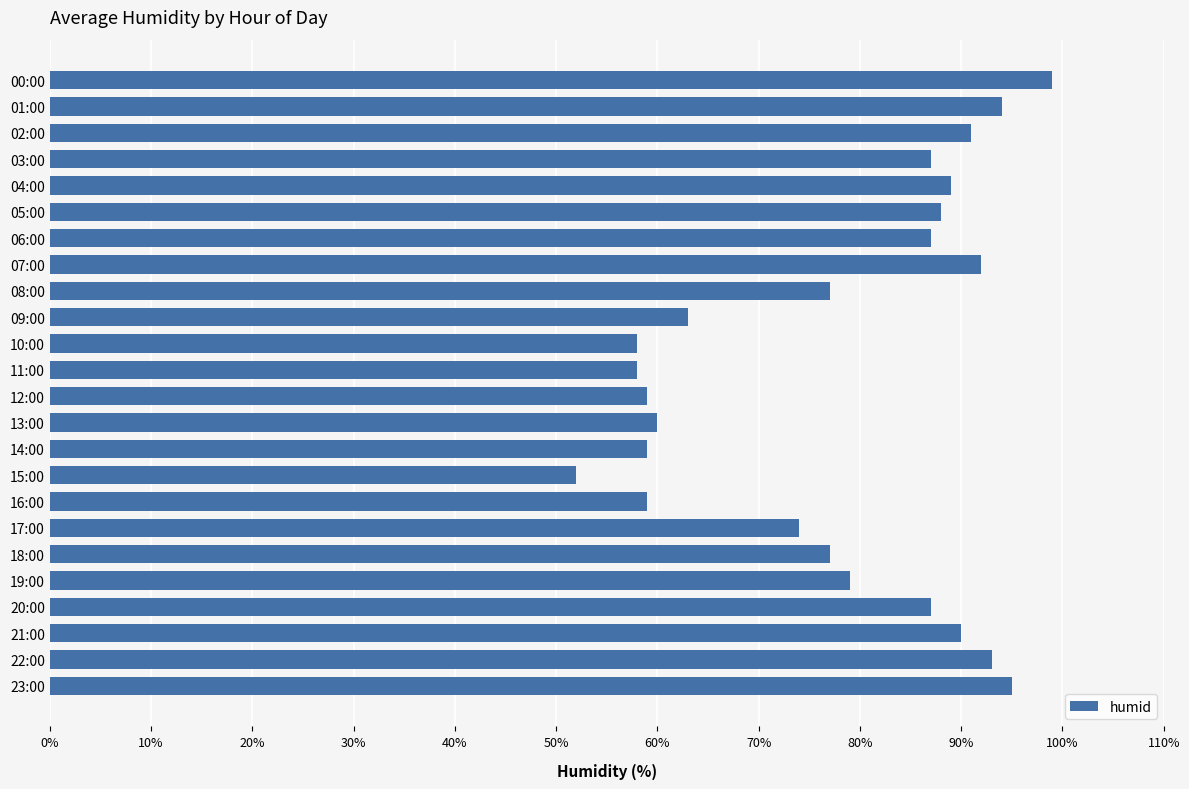

True or false: the data shows 90 at 11:00.

False